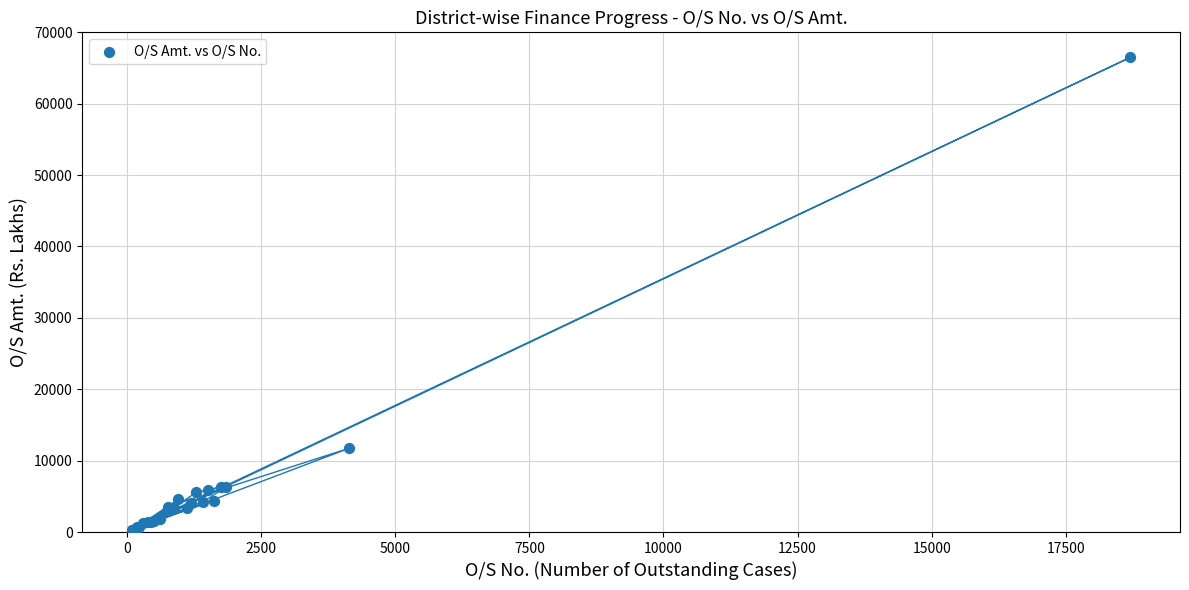

What Y value in the scatter plot is closest to 33354?

11743.5